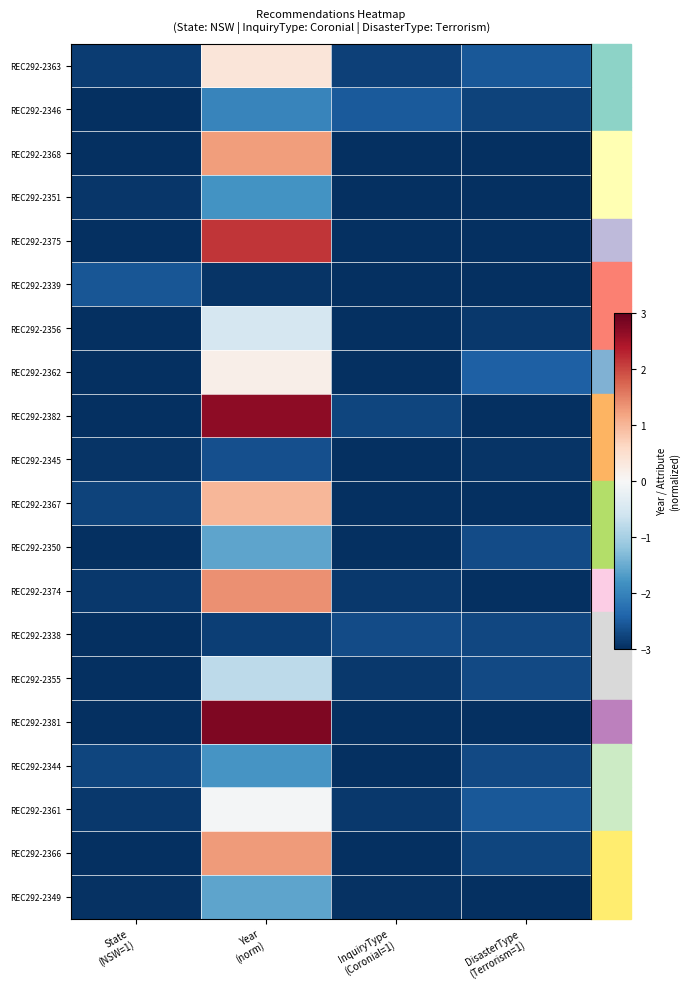

Reading left to right, list all the values displayed in this chart.

REC292-2363: State
(NSW=1)=-2.9	Year
(norm)=0.4	InquiryType
(Coronial=1)=-2.8	DisasterType
(Terrorism=1)=-2.5
REC292-2346: State
(NSW=1)=-3.0	Year
(norm)=-2.0	InquiryType
(Coronial=1)=-2.5	DisasterType
(Terrorism=1)=-2.8
REC292-2368: State
(NSW=1)=-3.0	Year
(norm)=1.3	InquiryType
(Coronial=1)=-3.0	DisasterType
(Terrorism=1)=-3.0
REC292-2351: State
(NSW=1)=-2.9	Year
(norm)=-1.8	InquiryType
(Coronial=1)=-3.0	DisasterType
(Terrorism=1)=-3.0
REC292-2375: State
(NSW=1)=-3.0	Year
(norm)=2.1	InquiryType
(Coronial=1)=-3.0	DisasterType
(Terrorism=1)=-3.0
REC292-2339: State
(NSW=1)=-2.6	Year
(norm)=-2.9	InquiryType
(Coronial=1)=-3.0	DisasterType
(Terrorism=1)=-3.0
REC292-2356: State
(NSW=1)=-3.0	Year
(norm)=-0.5	InquiryType
(Coronial=1)=-3.0	DisasterType
(Terrorism=1)=-2.9
REC292-2362: State
(NSW=1)=-3.0	Year
(norm)=0.2	InquiryType
(Coronial=1)=-3.0	DisasterType
(Terrorism=1)=-2.4
REC292-2382: State
(NSW=1)=-3.0	Year
(norm)=2.7	InquiryType
(Coronial=1)=-2.8	DisasterType
(Terrorism=1)=-3.0
REC292-2345: State
(NSW=1)=-2.9	Year
(norm)=-2.6	InquiryType
(Coronial=1)=-3.0	DisasterType
(Terrorism=1)=-2.9
REC292-2367: State
(NSW=1)=-2.8	Year
(norm)=1.0	InquiryType
(Coronial=1)=-3.0	DisasterType
(Terrorism=1)=-3.0
REC292-2350: State
(NSW=1)=-3.0	Year
(norm)=-1.6	InquiryType
(Coronial=1)=-3.0	DisasterType
(Terrorism=1)=-2.7
REC292-2374: State
(NSW=1)=-2.9	Year
(norm)=1.4	InquiryType
(Coronial=1)=-2.9	DisasterType
(Terrorism=1)=-3.0
REC292-2338: State
(NSW=1)=-3.0	Year
(norm)=-2.8	InquiryType
(Coronial=1)=-2.7	DisasterType
(Terrorism=1)=-2.7
REC292-2355: State
(NSW=1)=-3.0	Year
(norm)=-0.8	InquiryType
(Coronial=1)=-2.9	DisasterType
(Terrorism=1)=-2.7
REC292-2381: State
(NSW=1)=-3.0	Year
(norm)=2.8	InquiryType
(Coronial=1)=-3.0	DisasterType
(Terrorism=1)=-3.0
REC292-2344: State
(NSW=1)=-2.8	Year
(norm)=-1.8	InquiryType
(Coronial=1)=-3.0	DisasterType
(Terrorism=1)=-2.7
REC292-2361: State
(NSW=1)=-2.9	Year
(norm)=-0.1	InquiryType
(Coronial=1)=-2.9	DisasterType
(Terrorism=1)=-2.5
REC292-2366: State
(NSW=1)=-3.0	Year
(norm)=1.3	InquiryType
(Coronial=1)=-3.0	DisasterType
(Terrorism=1)=-2.8
REC292-2349: State
(NSW=1)=-3.0	Year
(norm)=-1.6	InquiryType
(Coronial=1)=-3.0	DisasterType
(Terrorism=1)=-3.0